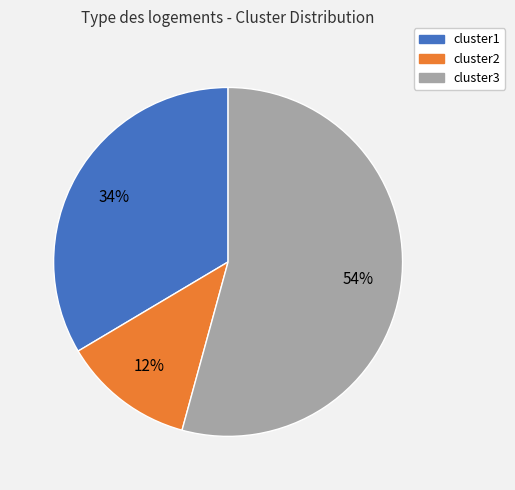

Is there a majority slice in this chart?

Yes